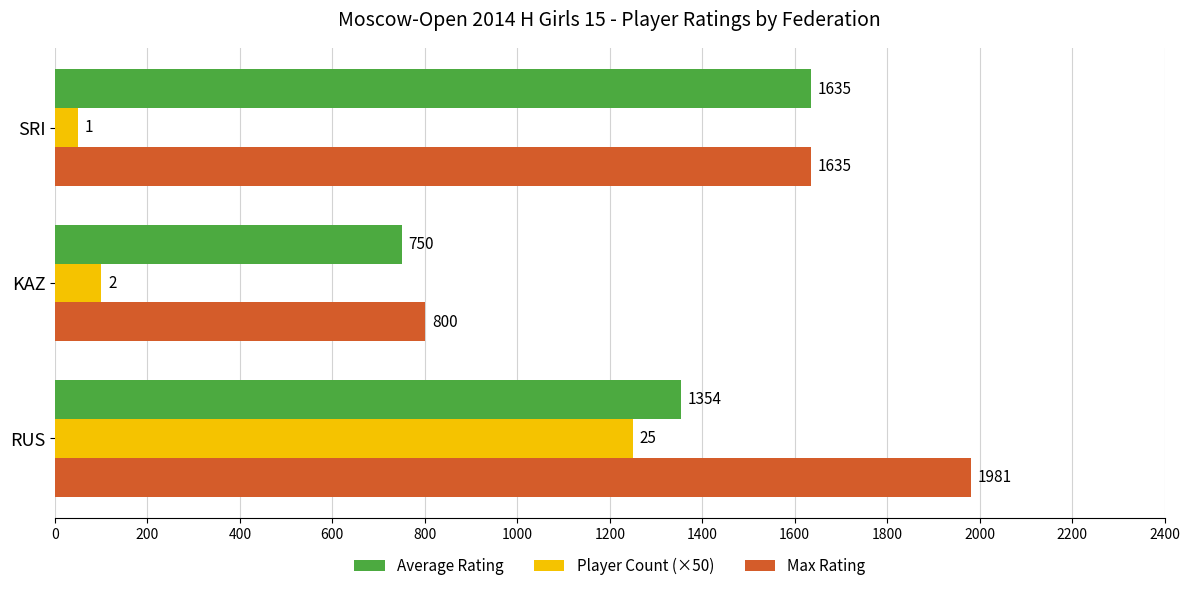

At which category is the sum across all series the highest?

RUS